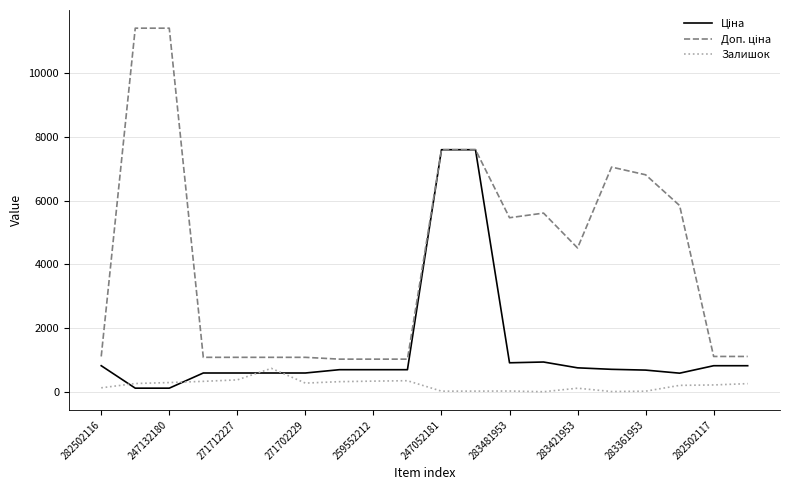

In Залишок, how many points are higher than both neighbors (excluding endpoints)?

4